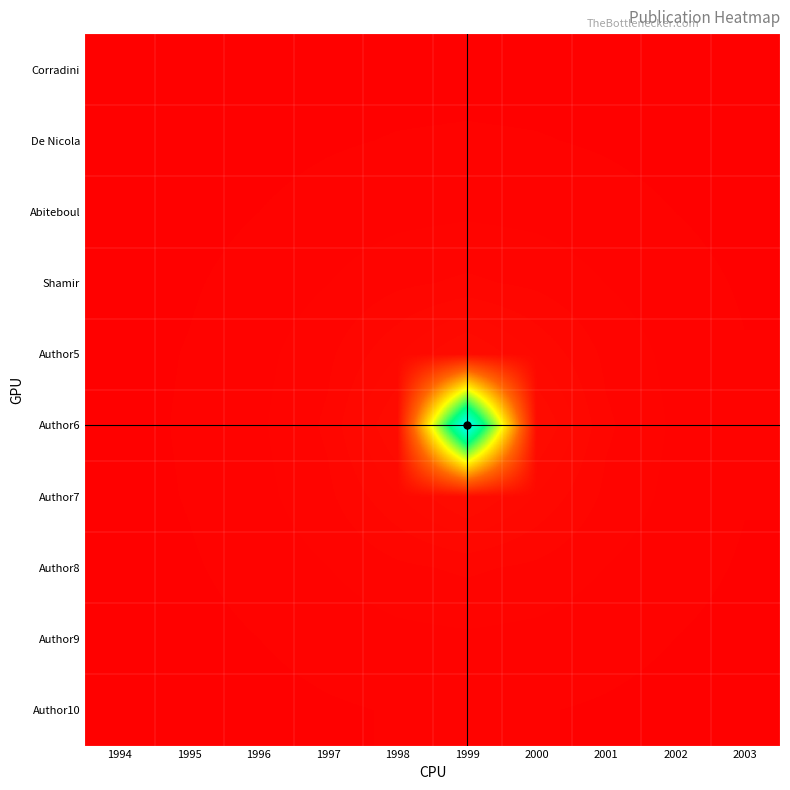

Which series changed the most between 1995 and 1997?

Author6